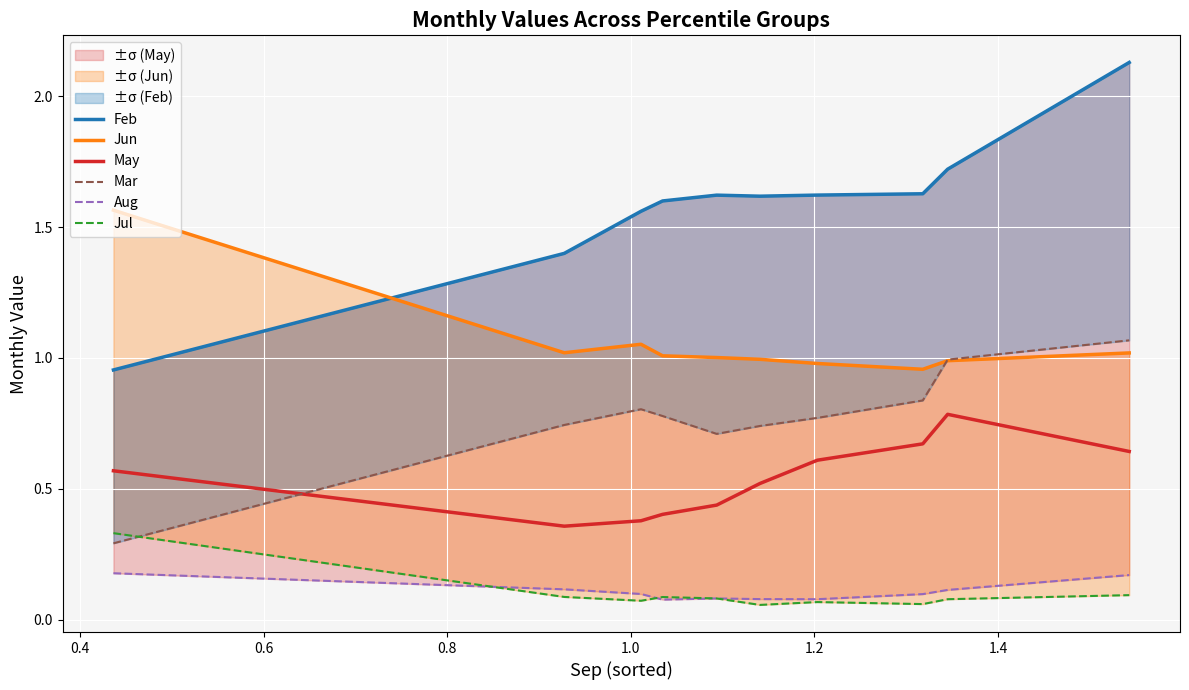

What is the sum of all Mar values?

7.7